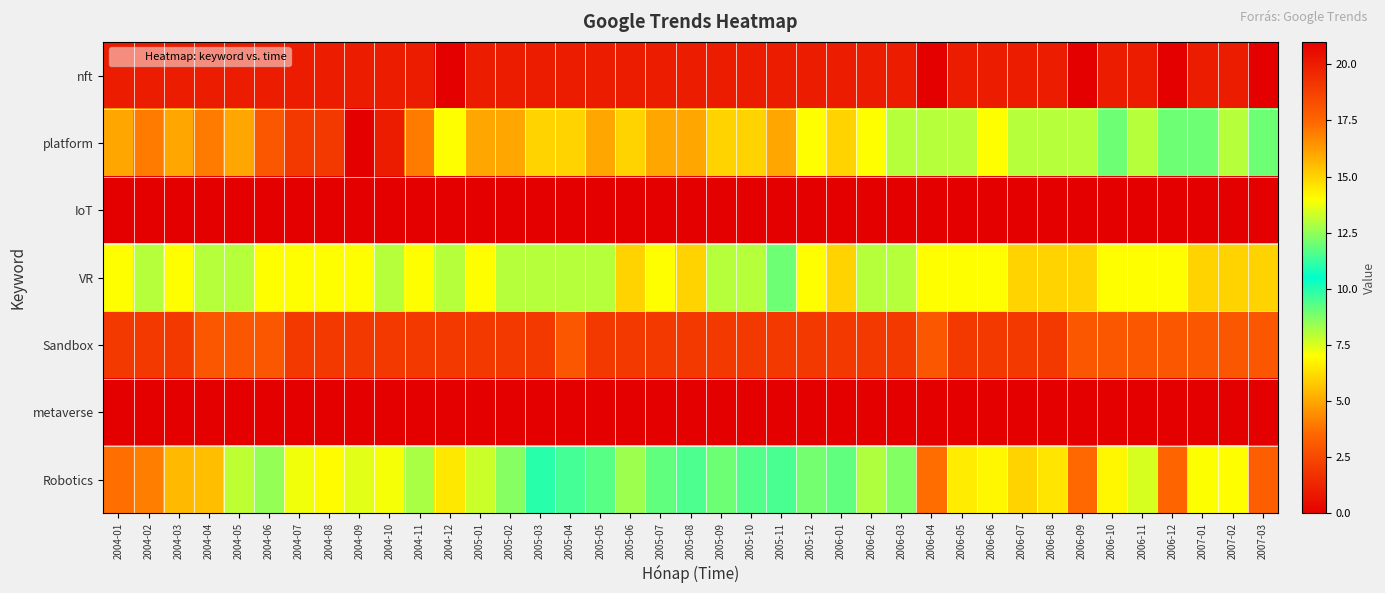

Reading left to right, extract all data points from this chart.

nft: 2004-01=1.0	2004-02=1.0	2004-03=1.0	2004-04=1.0	2004-05=1.0	2004-06=1.0	2004-07=1.0	2004-08=1.0	2004-09=1.0	2004-10=1.0	2004-11=1.0	2004-12=0.0	2005-01=1.0	2005-02=1.0	2005-03=1.0	2005-04=1.0	2005-05=1.0	2005-06=1.0	2005-07=1.0	2005-08=1.0	2005-09=1.0	2005-10=1.0	2005-11=1.0	2005-12=1.0	2006-01=1.0	2006-02=1.0	2006-03=1.0	2006-04=0.0	2006-05=1.0	2006-06=1.0	2006-07=1.0	2006-08=1.0	2006-09=0.0	2006-10=1.0	2006-11=1.0	2006-12=0.0	2007-01=1.0	2007-02=1.0	2007-03=0.0
platform: 2004-01=16.0	2004-02=17.0	2004-03=16.0	2004-04=17.0	2004-05=16.0	2004-06=18.0	2004-07=19.0	2004-08=19.0	2004-09=21.0	2004-10=20.0	2004-11=17.0	2004-12=14.0	2005-01=16.0	2005-02=16.0	2005-03=15.0	2005-04=15.0	2005-05=16.0	2005-06=15.0	2005-07=16.0	2005-08=16.0	2005-09=15.0	2005-10=15.0	2005-11=16.0	2005-12=14.0	2006-01=15.0	2006-02=14.0	2006-03=13.0	2006-04=13.0	2006-05=13.0	2006-06=14.0	2006-07=13.0	2006-08=13.0	2006-09=13.0	2006-10=12.0	2006-11=13.0	2006-12=12.0	2007-01=12.0	2007-02=13.0	2007-03=12.0
IoT: 2004-01=0.0	2004-02=0.0	2004-03=0.0	2004-04=0.0	2004-05=0.0	2004-06=0.0	2004-07=0.0	2004-08=0.0	2004-09=0.0	2004-10=0.0	2004-11=0.0	2004-12=0.0	2005-01=0.0	2005-02=0.0	2005-03=0.0	2005-04=0.0	2005-05=0.0	2005-06=0.0	2005-07=0.0	2005-08=0.0	2005-09=0.0	2005-10=0.0	2005-11=0.0	2005-12=0.0	2006-01=0.0	2006-02=0.0	2006-03=0.0	2006-04=0.0	2006-05=0.0	2006-06=0.0	2006-07=0.0	2006-08=0.0	2006-09=0.0	2006-10=0.0	2006-11=0.0	2006-12=0.0	2007-01=0.0	2007-02=0.0	2007-03=0.0
VR: 2004-01=14.0	2004-02=13.0	2004-03=14.0	2004-04=13.0	2004-05=13.0	2004-06=14.0	2004-07=14.0	2004-08=14.0	2004-09=14.0	2004-10=13.0	2004-11=14.0	2004-12=13.0	2005-01=14.0	2005-02=13.0	2005-03=13.0	2005-04=13.0	2005-05=13.0	2005-06=15.0	2005-07=14.0	2005-08=15.0	2005-09=13.0	2005-10=13.0	2005-11=12.0	2005-12=14.0	2006-01=15.0	2006-02=13.0	2006-03=13.0	2006-04=14.0	2006-05=14.0	2006-06=14.0	2006-07=15.0	2006-08=15.0	2006-09=15.0	2006-10=14.0	2006-11=14.0	2006-12=14.0	2007-01=15.0	2007-02=15.0	2007-03=15.0
Sandbox: 2004-01=2.0	2004-02=2.0	2004-03=2.0	2004-04=3.0	2004-05=3.0	2004-06=3.0	2004-07=2.0	2004-08=2.0	2004-09=2.0	2004-10=2.0	2004-11=2.0	2004-12=2.0	2005-01=2.0	2005-02=2.0	2005-03=2.0	2005-04=3.0	2005-05=2.0	2005-06=2.0	2005-07=2.0	2005-08=2.0	2005-09=2.0	2005-10=2.0	2005-11=2.0	2005-12=2.0	2006-01=2.0	2006-02=2.0	2006-03=2.0	2006-04=3.0	2006-05=2.0	2006-06=2.0	2006-07=2.0	2006-08=2.0	2006-09=3.0	2006-10=3.0	2006-11=3.0	2006-12=3.0	2007-01=3.0	2007-02=3.0	2007-03=3.0
metaverse: 2004-01=0.0	2004-02=0.0	2004-03=0.0	2004-04=0.0	2004-05=0.0	2004-06=0.0	2004-07=0.0	2004-08=0.0	2004-09=0.0	2004-10=0.0	2004-11=0.0	2004-12=0.0	2005-01=0.0	2005-02=0.0	2005-03=0.0	2005-04=0.0	2005-05=0.0	2005-06=0.0	2005-07=0.0	2005-08=0.0	2005-09=0.0	2005-10=0.0	2005-11=0.0	2005-12=0.0	2006-01=0.0	2006-02=0.0	2006-03=0.0	2006-04=0.0	2006-05=0.0	2006-06=0.0	2006-07=0.0	2006-08=0.0	2006-09=0.0	2006-10=0.0	2006-11=0.0	2006-12=0.0	2007-01=0.0	2007-02=0.0	2007-03=0.0
Robotics: 2004-01=17.3	2004-02=16.9	2004-03=15.6	2004-04=15.4	2004-05=13.1	2004-06=12.5	2004-07=13.8	2004-08=14.1	2004-09=13.6	2004-10=13.9	2004-11=12.8	2004-12=6.5	2005-01=13.3	2005-02=12.3	2005-03=11.0	2005-04=11.4	2005-05=9.3	2005-06=8.3	2005-07=9.2	2005-08=9.5	2005-09=9.0	2005-10=9.4	2005-11=9.5	2005-12=8.9	2006-01=9.2	2006-02=8.1	2006-03=8.7	2006-04=3.7	2006-05=6.6	2006-06=6.8	2006-07=6.0	2006-08=6.4	2006-09=3.5	2006-10=6.8	2006-11=7.6	2006-12=3.5	2007-01=7.0	2007-02=7.0	2007-03=3.3